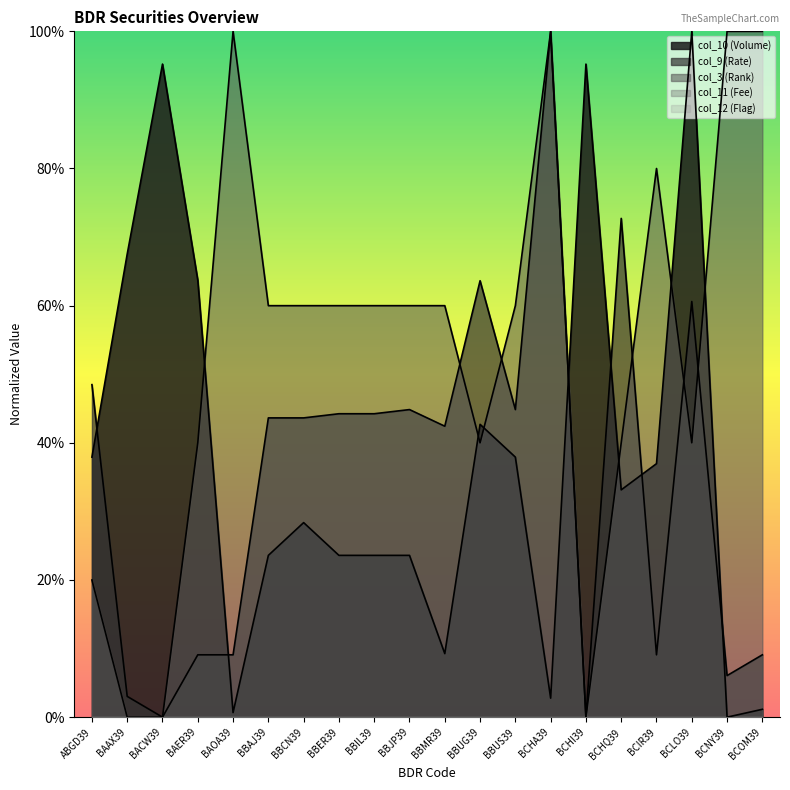

Which series has the largest range (max minus min)?

col_10